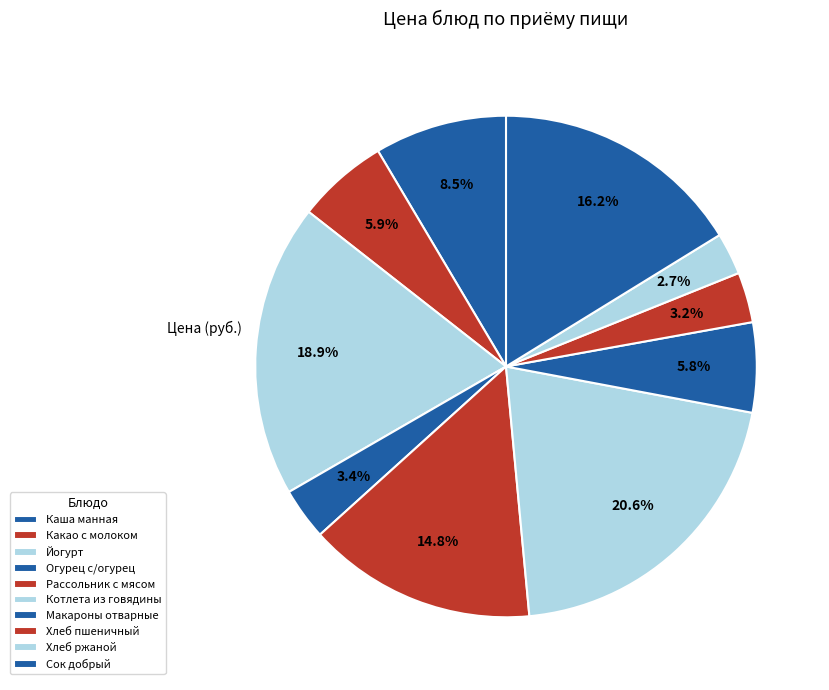

How many segments does this pie chart have?

10